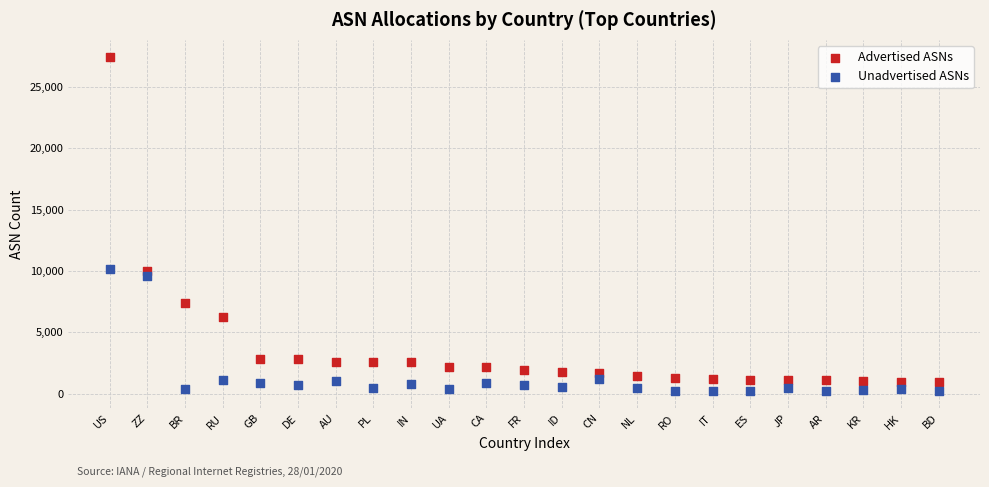

Which series reaches the maximum Y coordinate?

Advertised ASNs